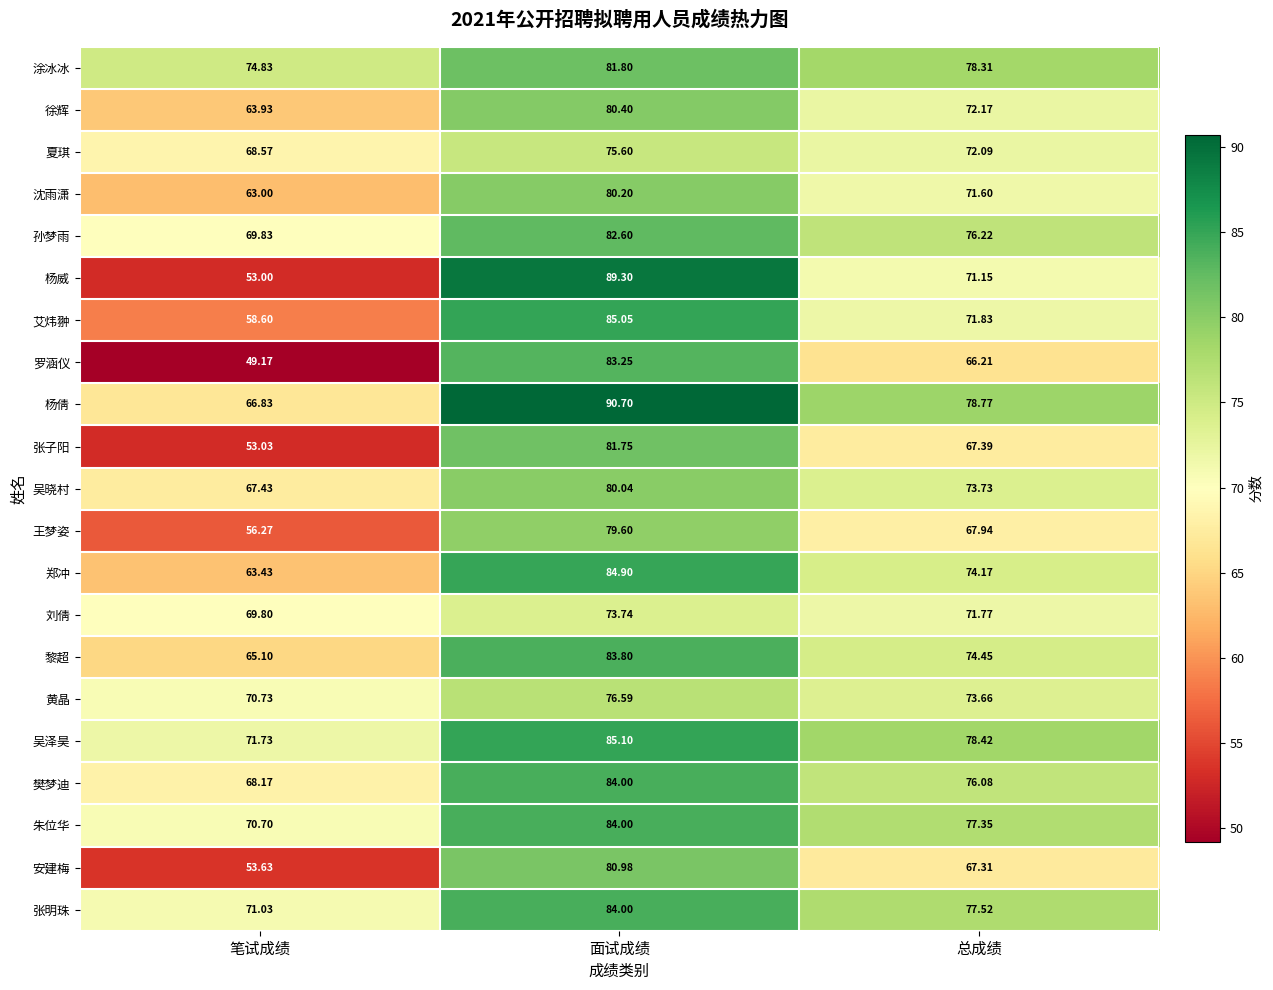

At which label does 刘倩 reach its peak?

面试成绩